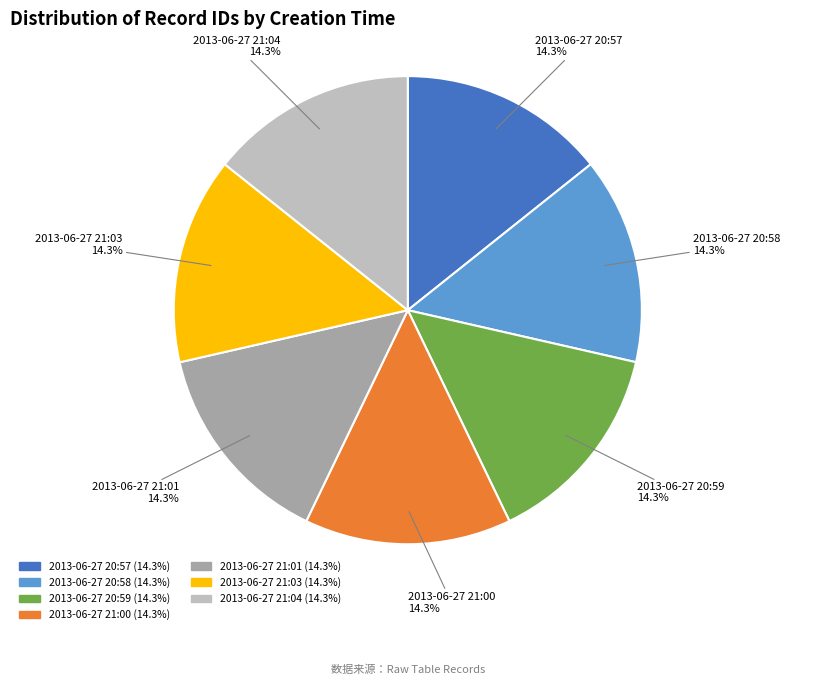

Is it true that 2013-06-27 21:01 is 21% of the pie?

False